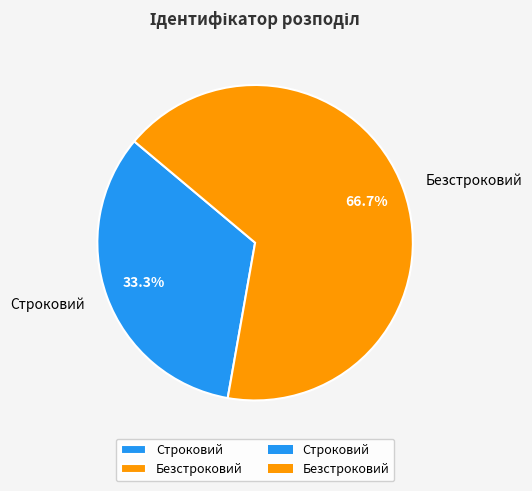

Combined, do Безстроковий and Строковий account for over 50%?

Yes